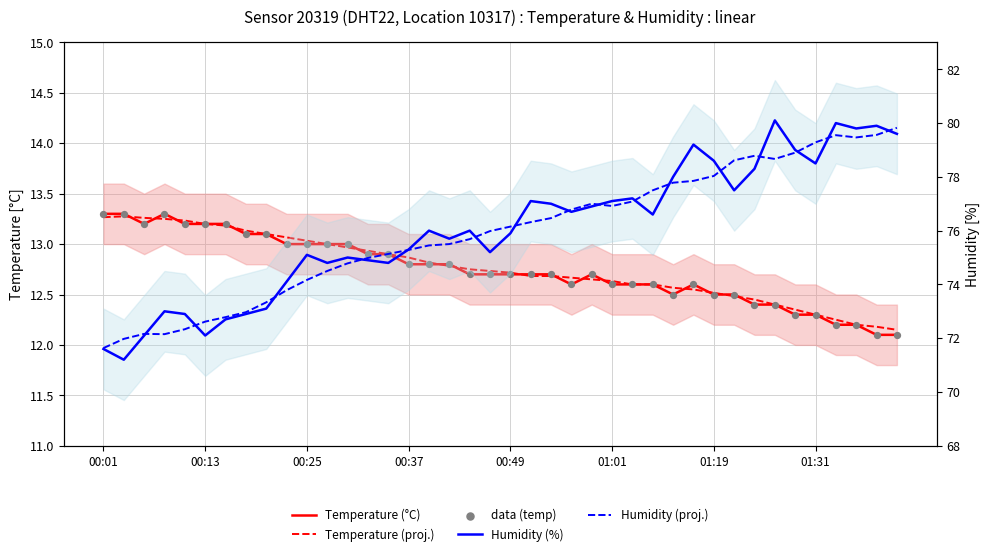

Which series has the largest Y range (max minus min)?

Humidity (%)